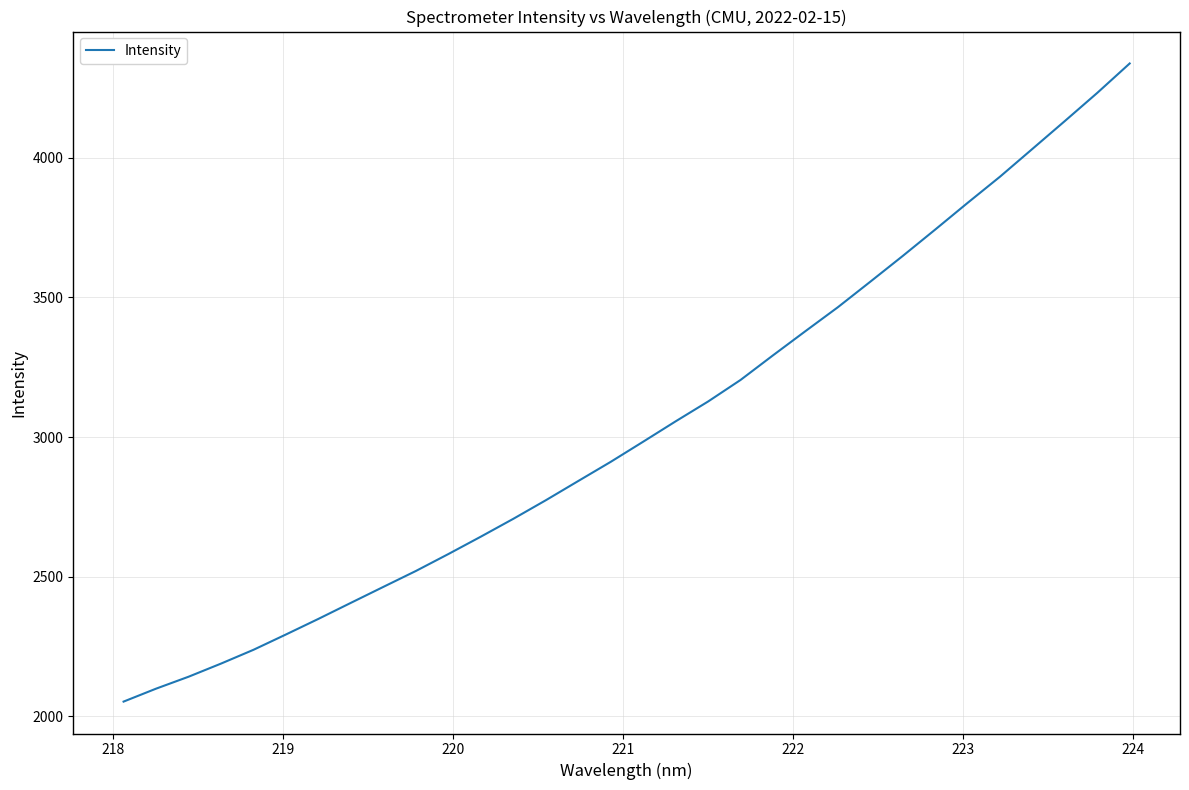

What is the minimum value shown in the chart?

2053.2